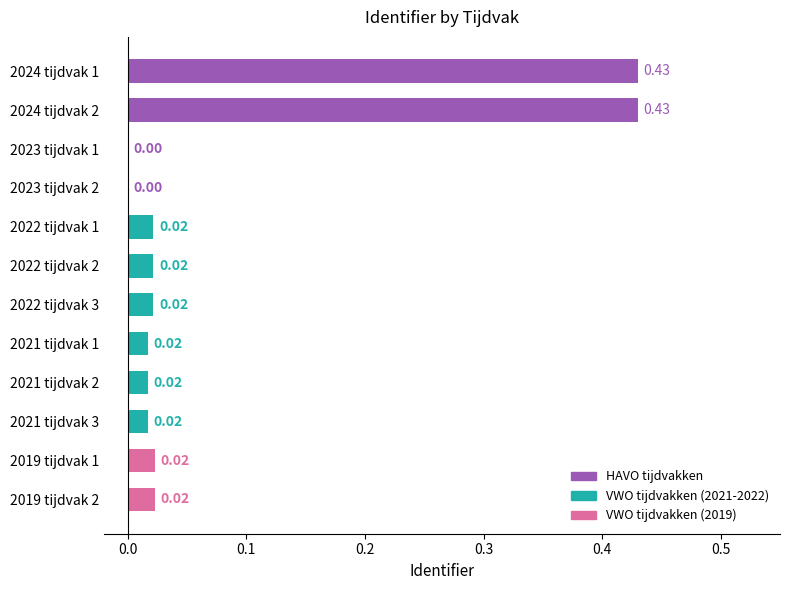

How many distinct data groups are displayed?

1